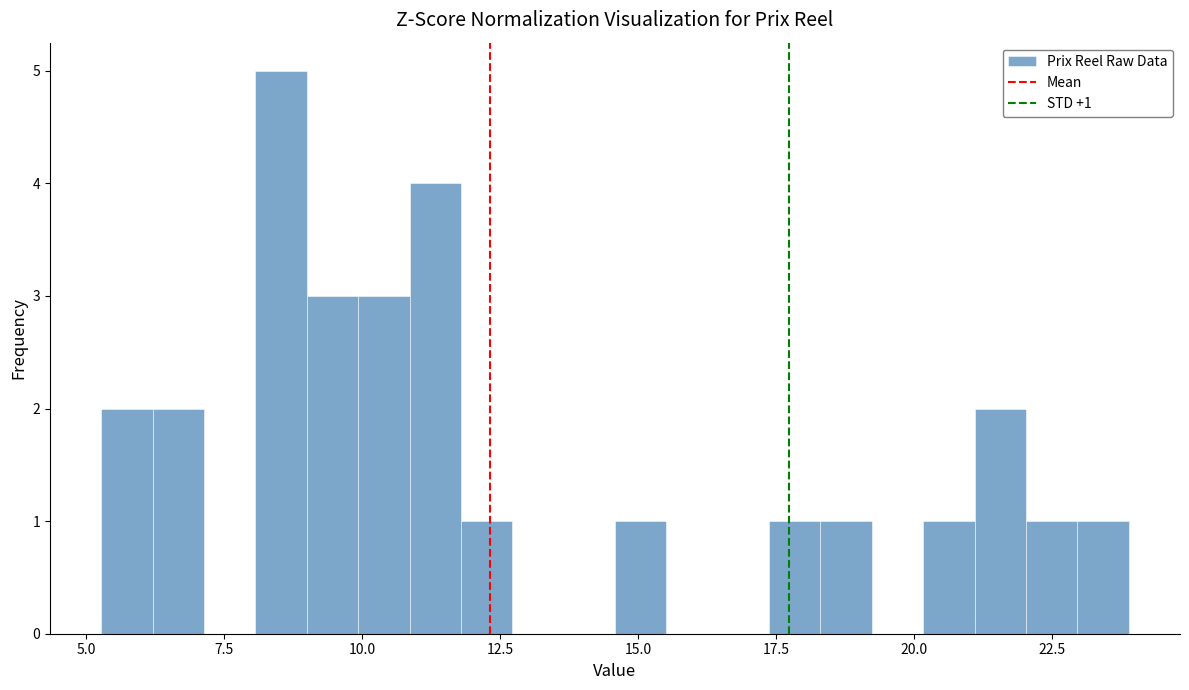

Read against the x-axis, roughly where is the centre of the tallest bar?

8.5